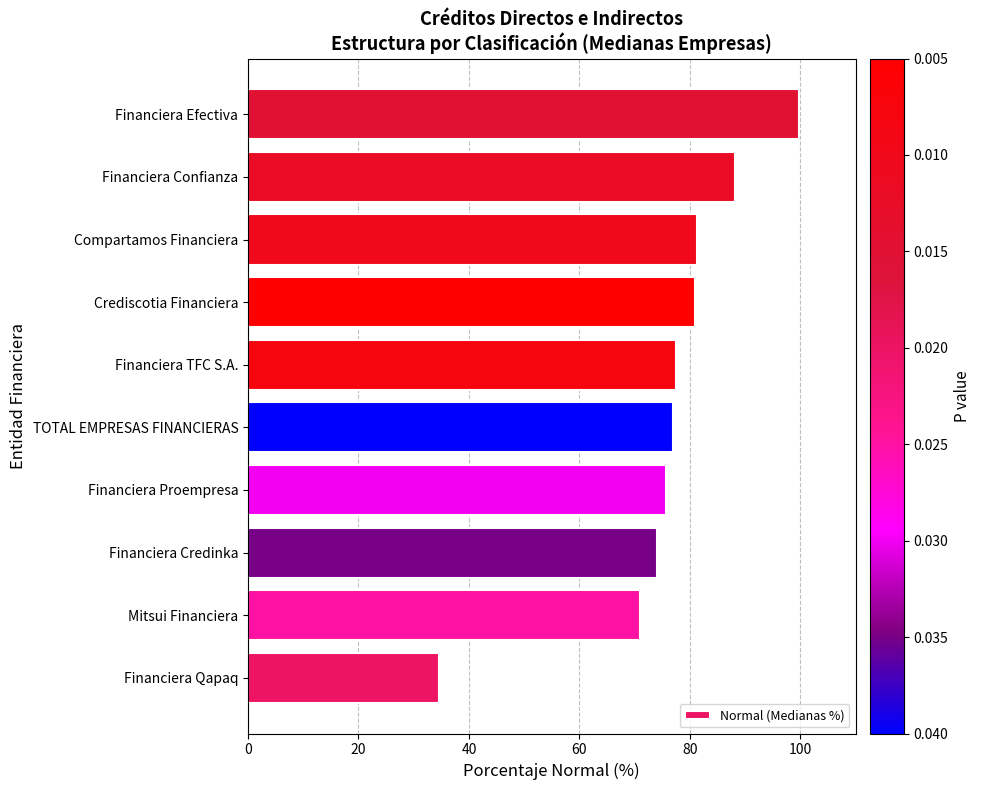

What is the change in value from Mitsui Financiera to Financiera Confianza?

+17.2